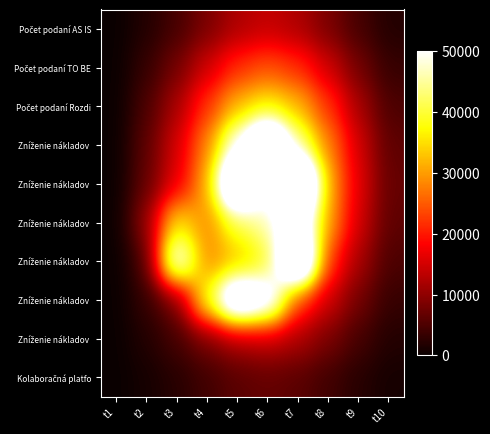

At how many categories does at least one series exceed 55394?

4